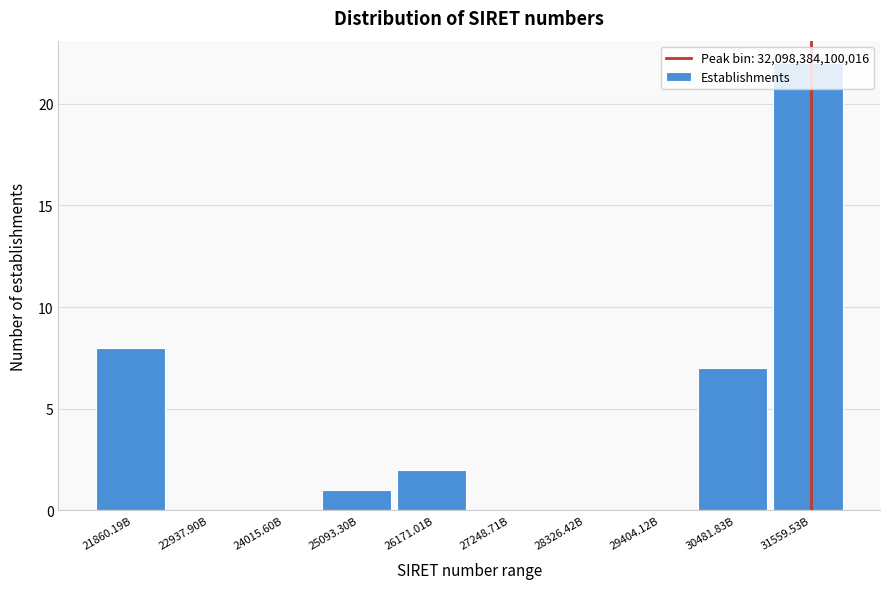

Where is the data nearest to the value 11?

21860.19B